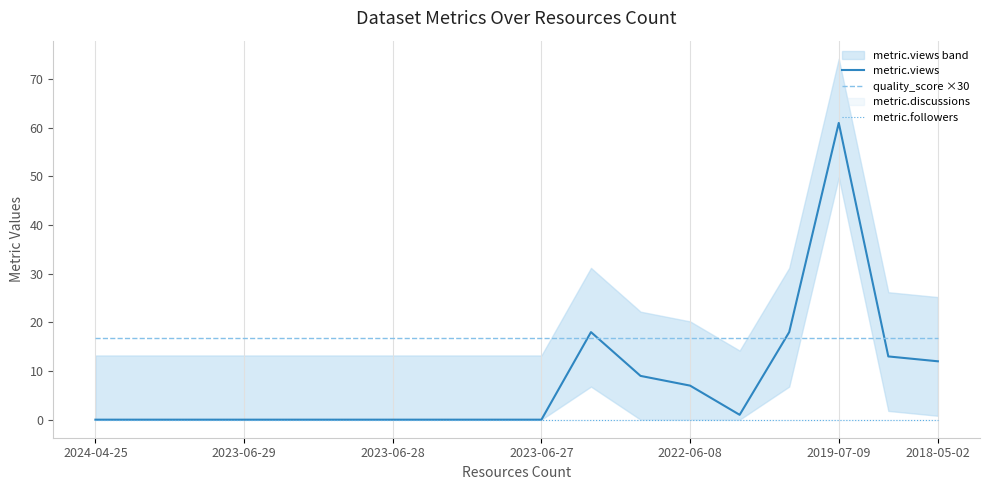

Rank the series by their average value, from highest to lowest.

quality_score ×30, metric.views, metric.followers